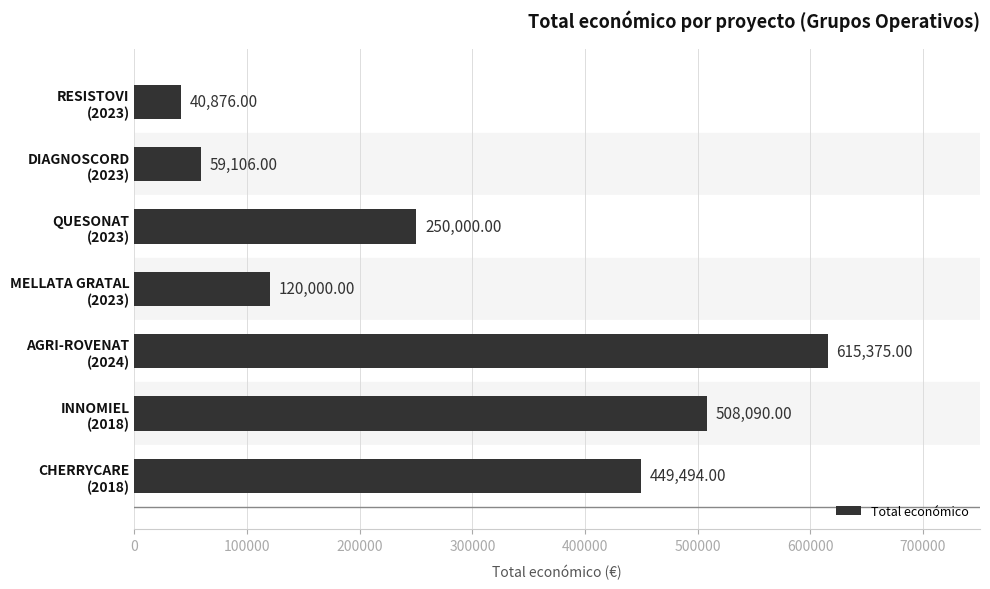

What is the difference between the second highest and second lowest values?

448984